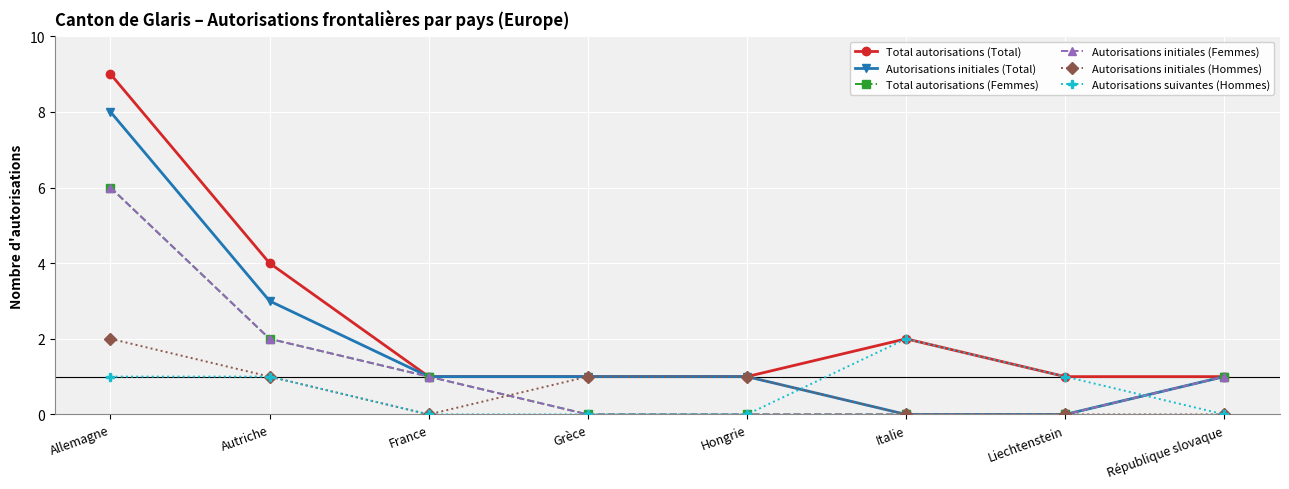

What is the average value of the Total autorisations (Total) series?

2